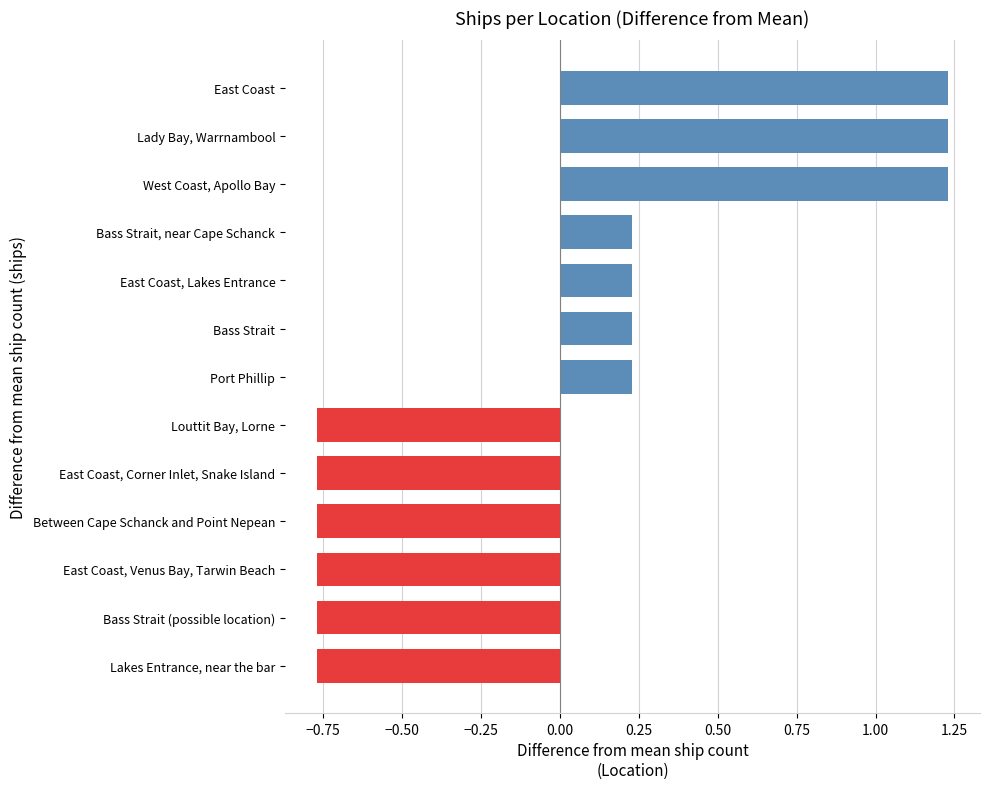

What is the difference between the maximum and minimum values?

2.0